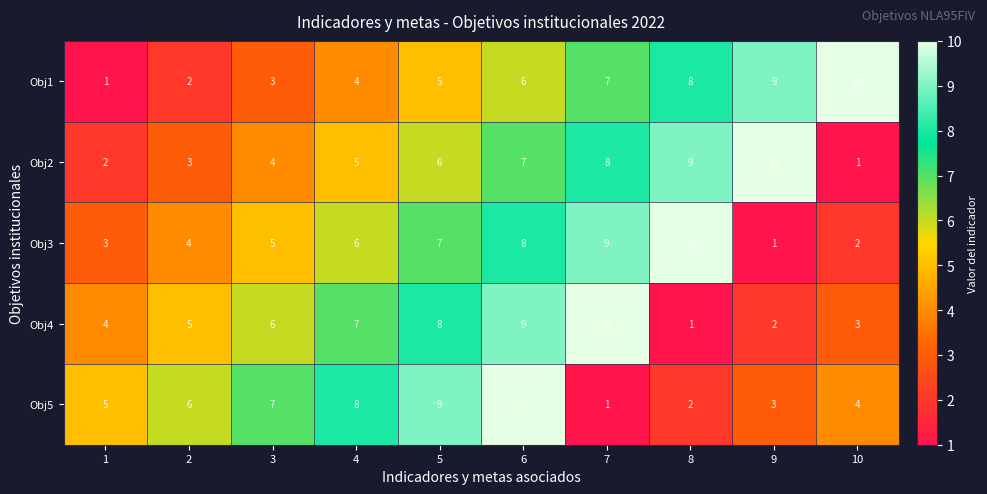

What is the spread (max minus min) of values at 6?

4